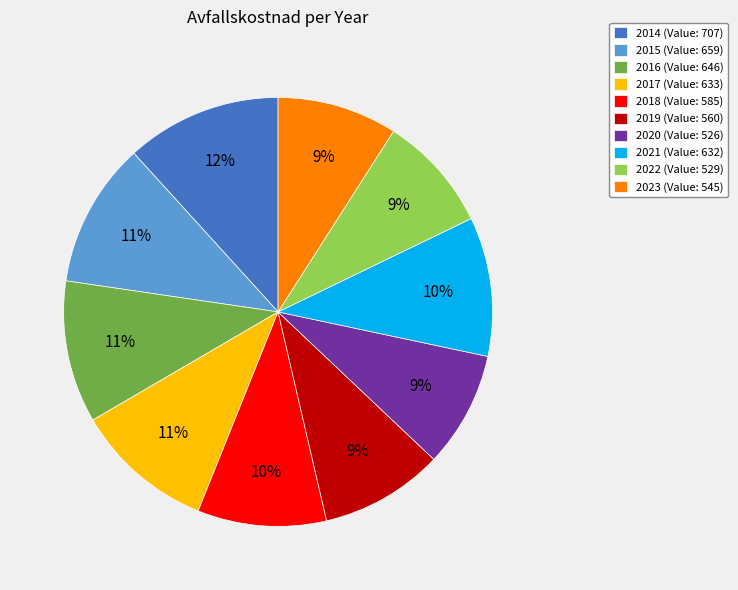

Count the number of slices in the pie.

10